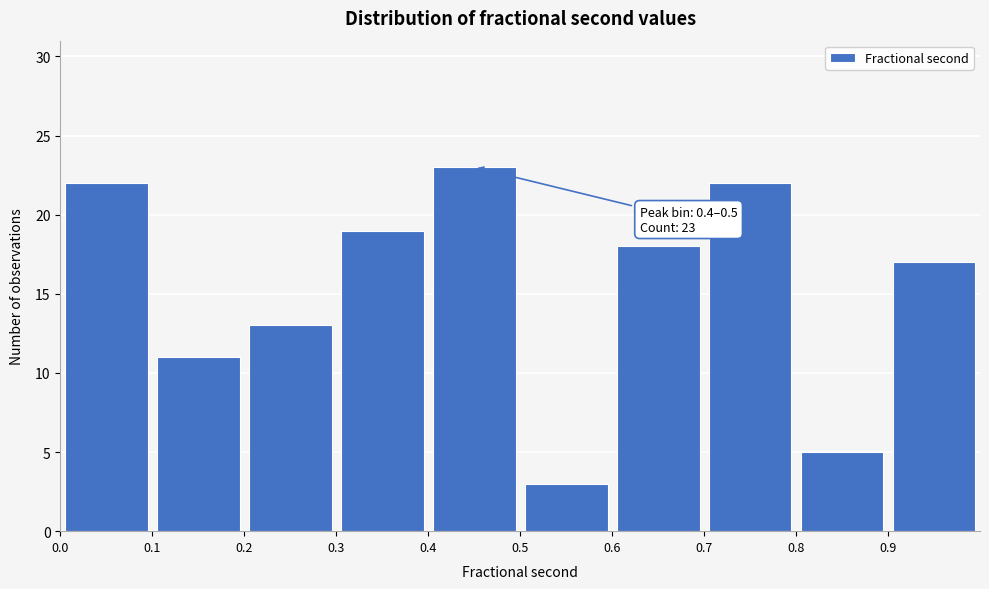

Which range on the x-axis has the tallest bar?

0.4 to 0.5